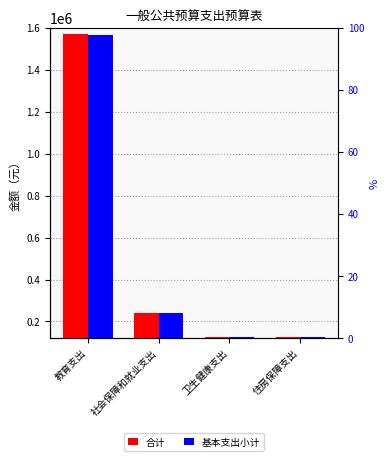

Reading left to right, extract all data points from this chart.

合计: 教育支出=1569155.5	社会保障和就业支出=241725.6	卫生健康支出=127599.2	住房保障支出=128234.0
基本支出小计: 教育支出=1568183.5	社会保障和就业支出=241725.6	卫生健康支出=127599.2	住房保障支出=128234.0